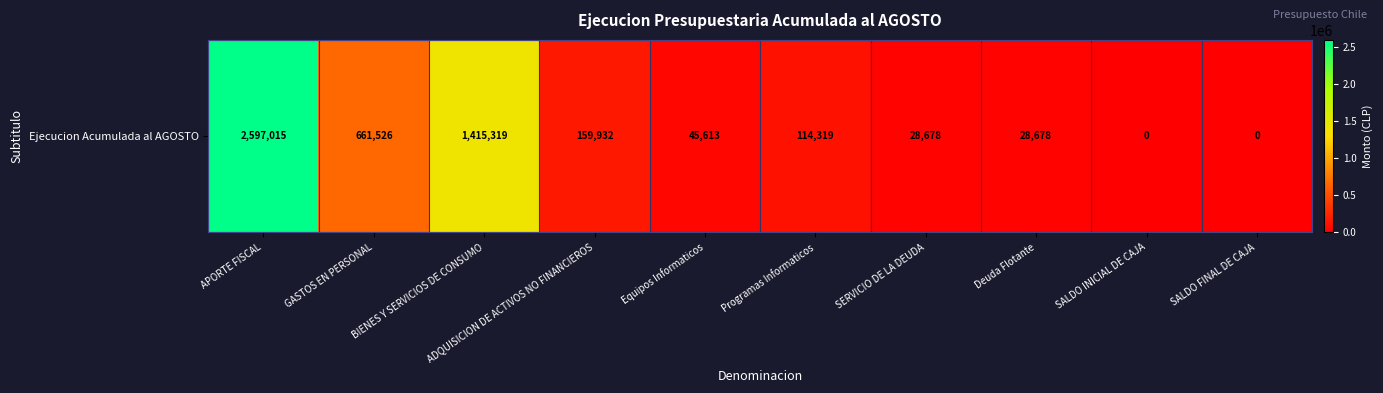

Reading left to right, what are all the values shown in this chart?

2597015	661526	1415319	159932	45613	114319	28678	28678	0	0